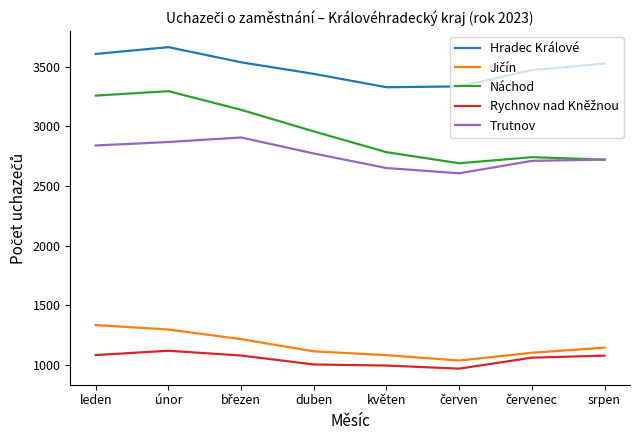

In Náchod, how many points are lower than both neighbors (excluding endpoints)?

1